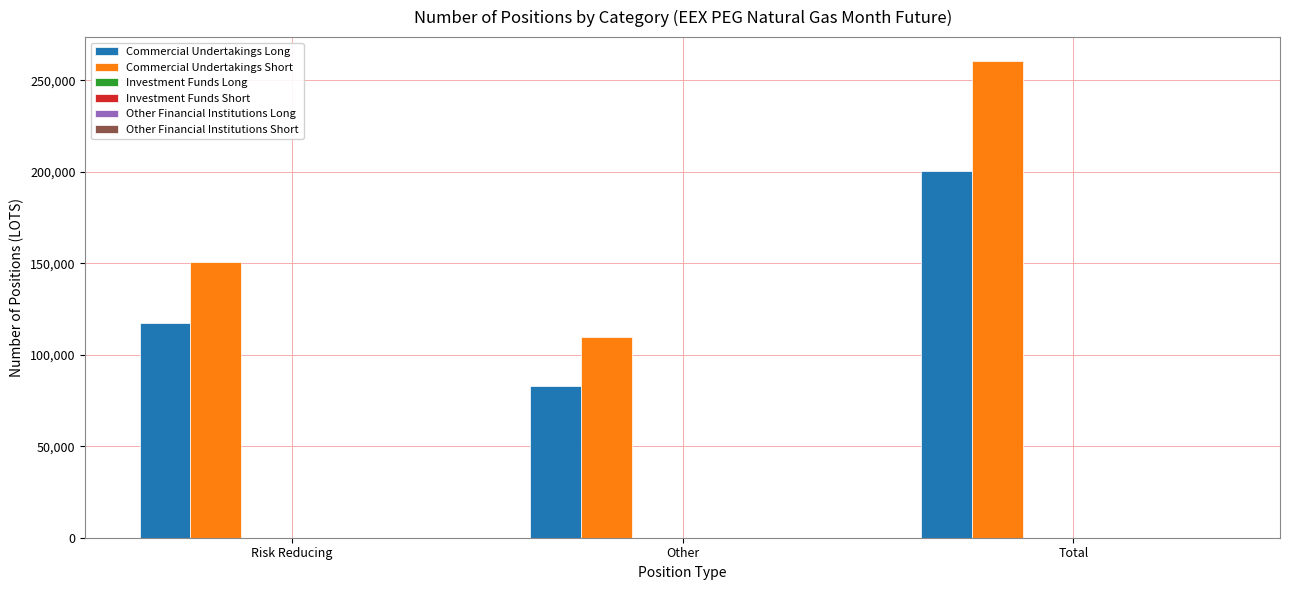

What is the lowest value of the Commercial Undertakings Long series?

82870